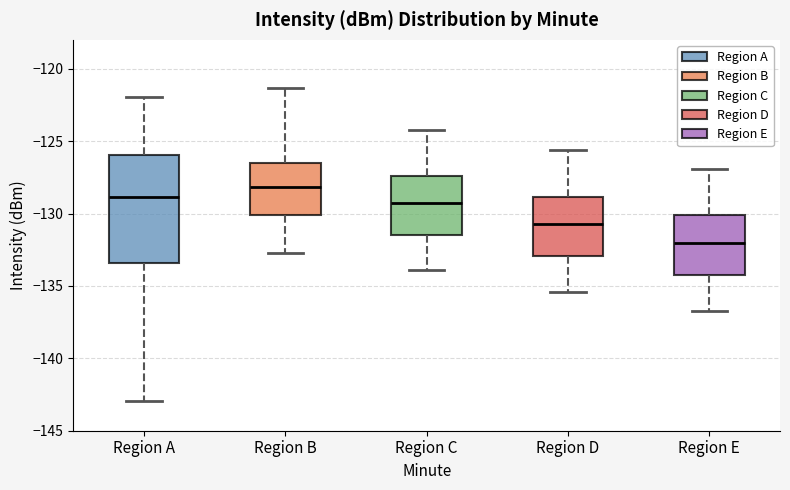

Reading left to right, read every box against the y-axis: the position of its median line, the range the box covers, and the ends of its whiskers. The values are not printed on the chart, so give them approximately, as read against the axis.

Region A: median -129.0, box -133.5 to -126.0, whiskers -143.0 to -122.0
Region B: median -128.0, box -130.0 to -126.5, whiskers -132.5 to -121.5
Region C: median -129.0, box -131.5 to -127.5, whiskers -134.0 to -124.0
Region D: median -130.5, box -133.0 to -129.0, whiskers -135.5 to -125.5
Region E: median -132.0, box -134.5 to -130.0, whiskers -136.5 to -127.0